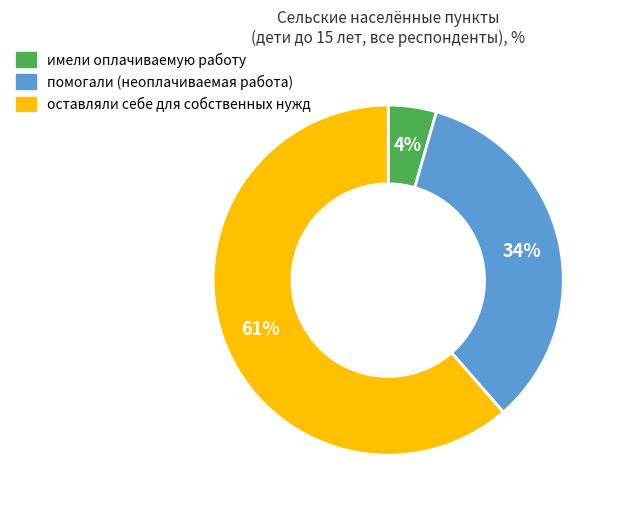

Is there any slice that represents more than half of the pie?

Yes